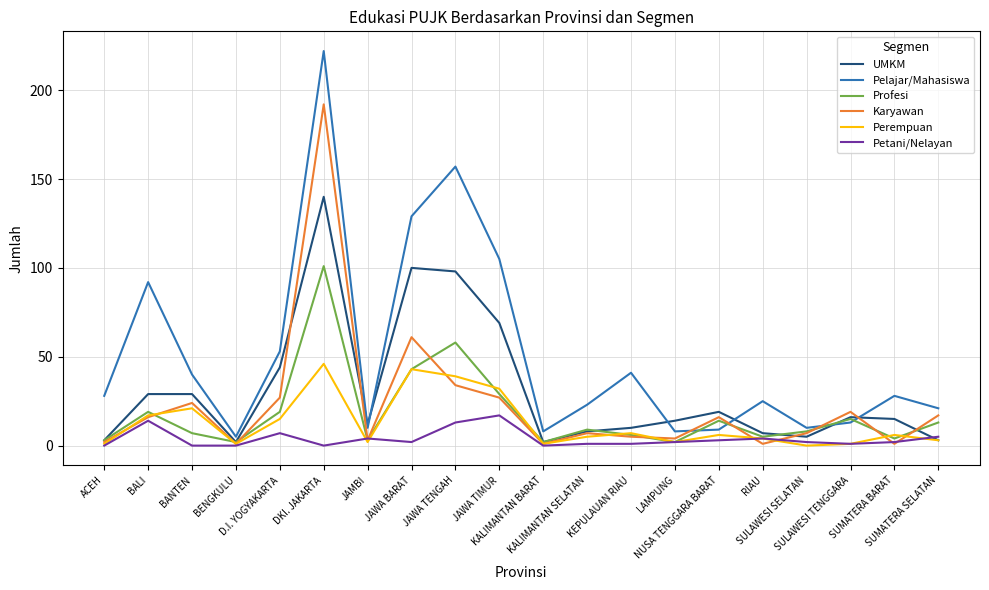

What is the average value of the Karyawan series?

23